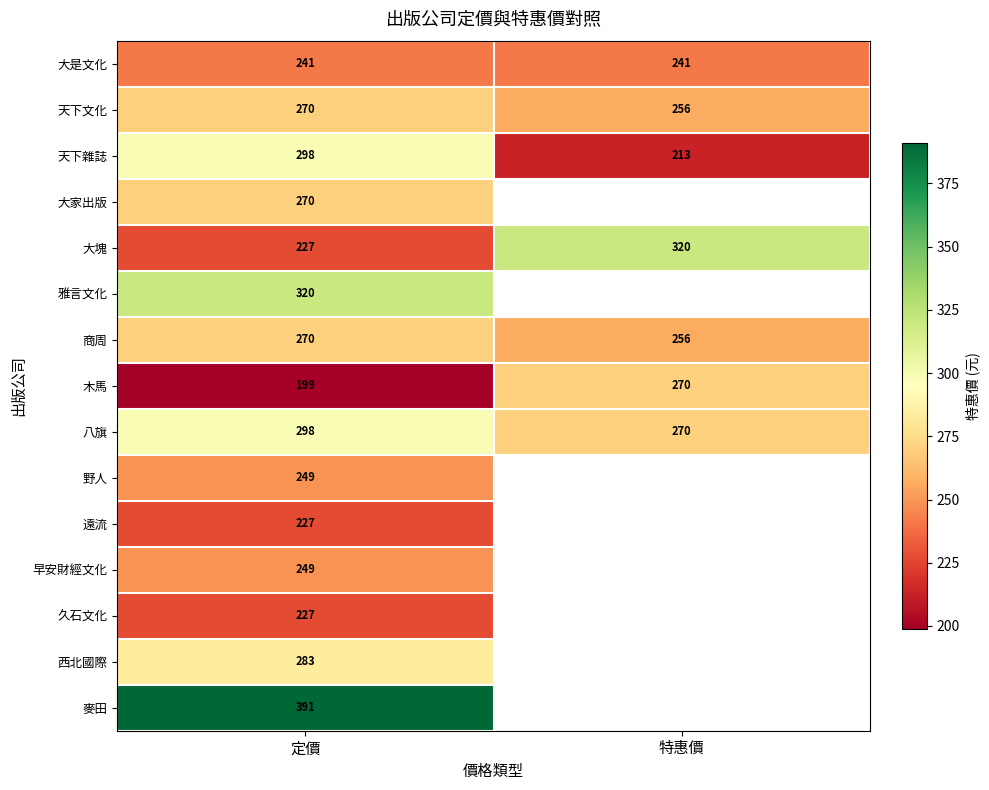

Is it true that 久石文化 equals 394.1 at 定價?

False